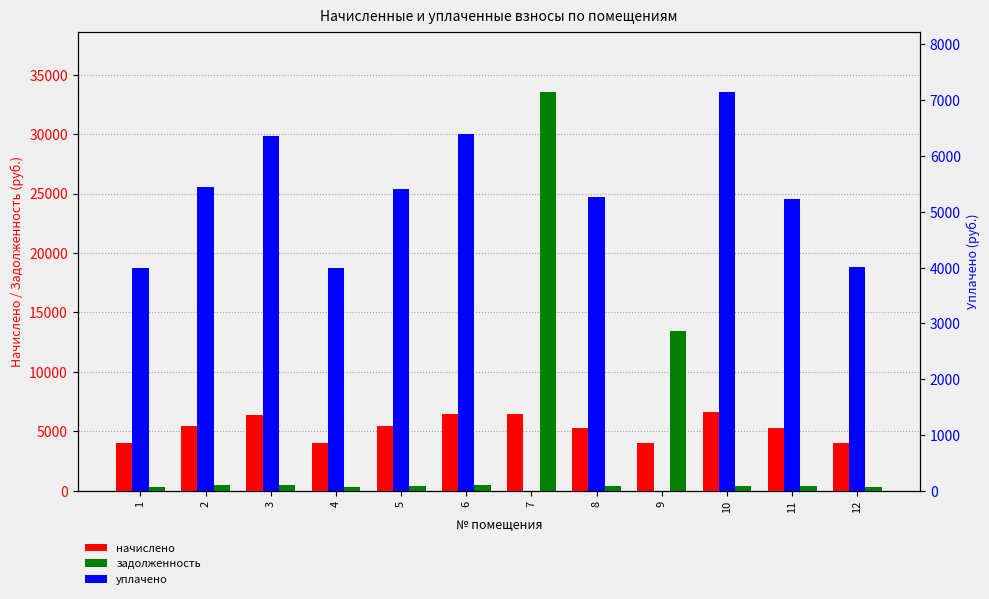

Which series has the largest range (max minus min)?

задолженность